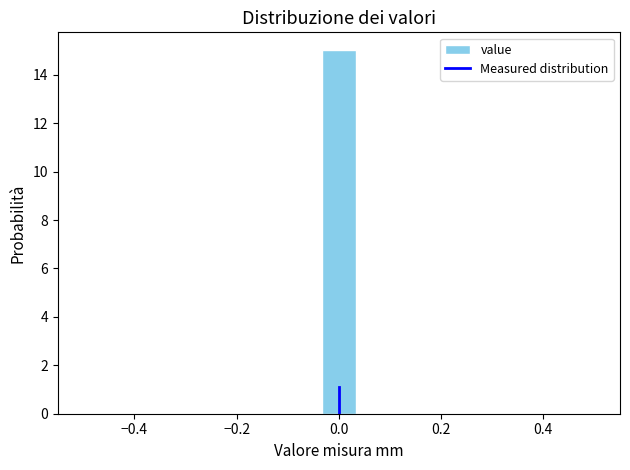

Around what value on the x-axis is the tallest bar? Give the approximate position of its centre, as read against the axis.

0.00